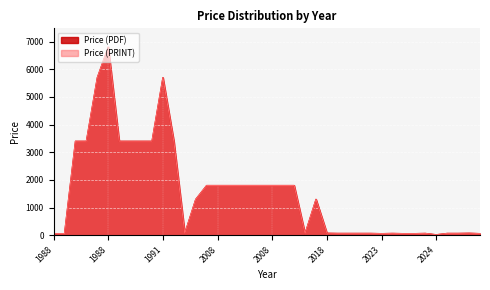

What is the maximum value for Price (PRINT)?

6800.0